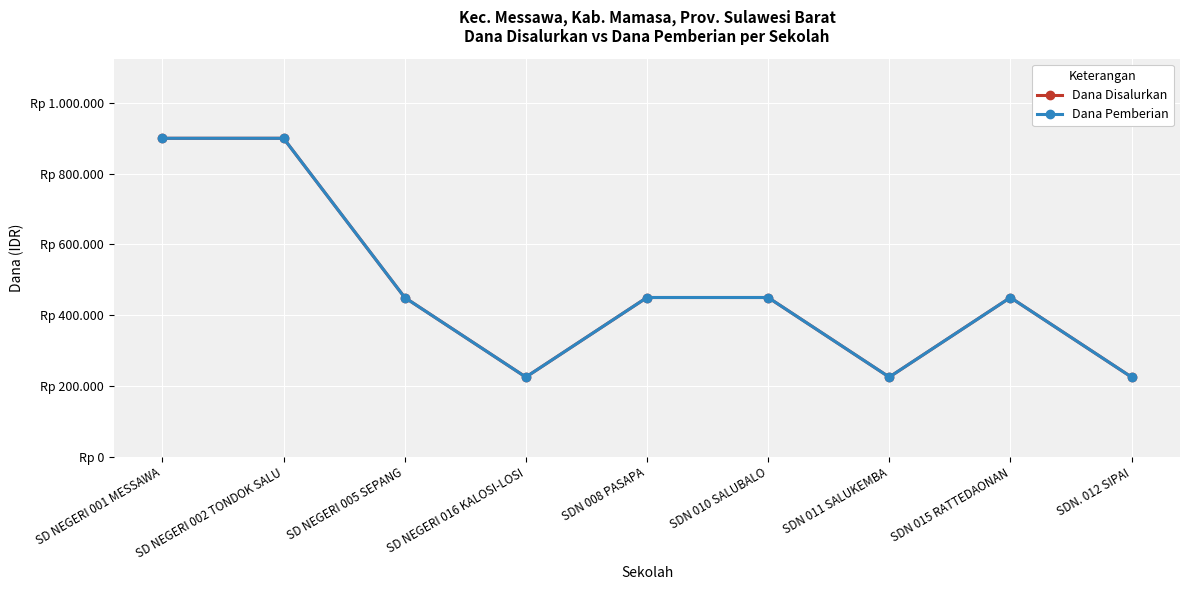

At which category is the sum across all series the highest?

SD NEGERI 001 MESSAWA